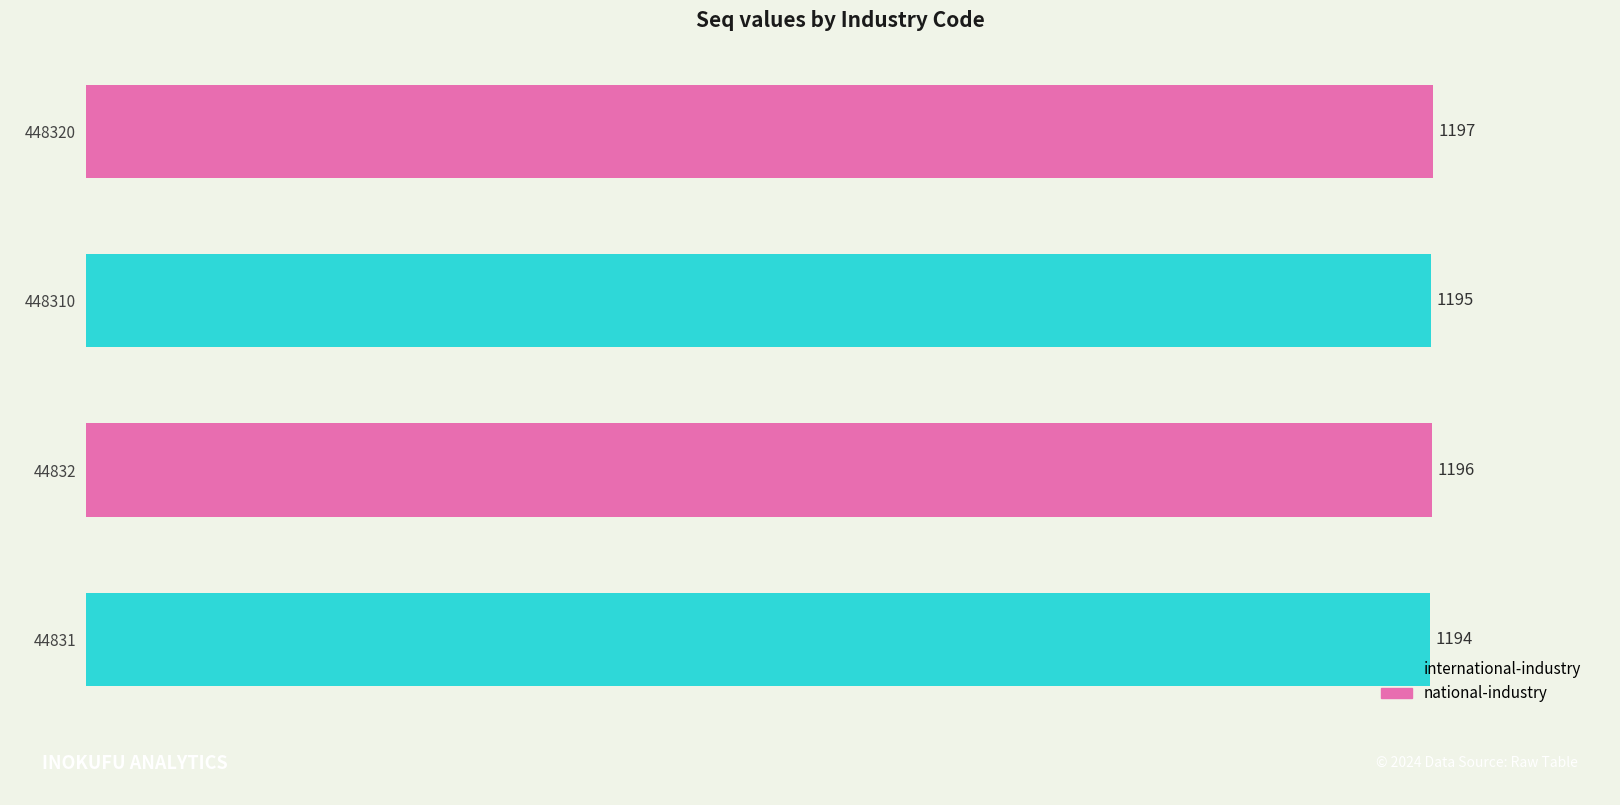

What is the sum of all values?

4782